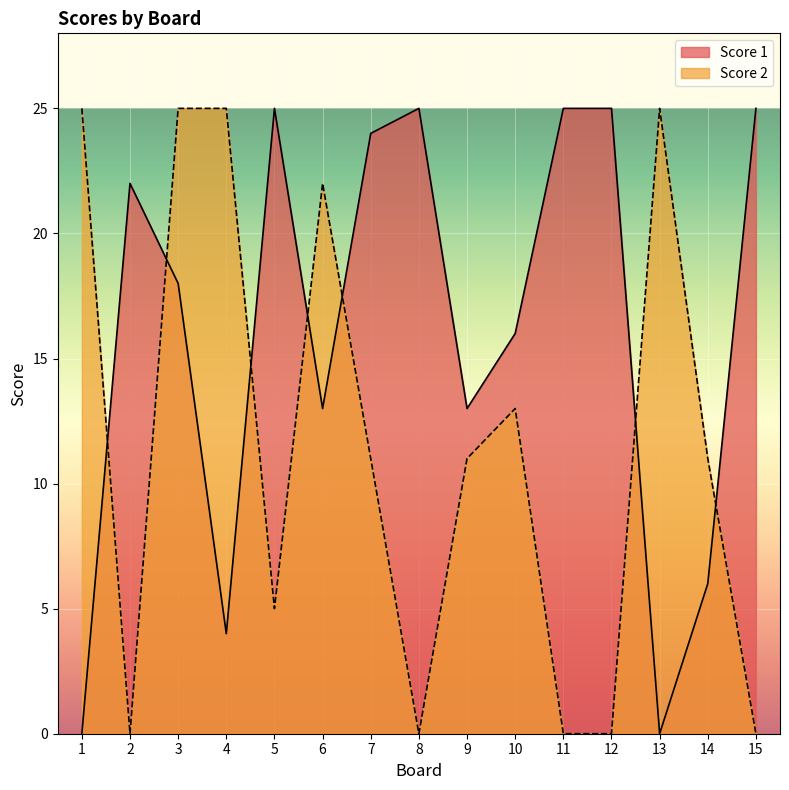

Rank the series at 15 from highest to lowest value.

Score 1, Score 2